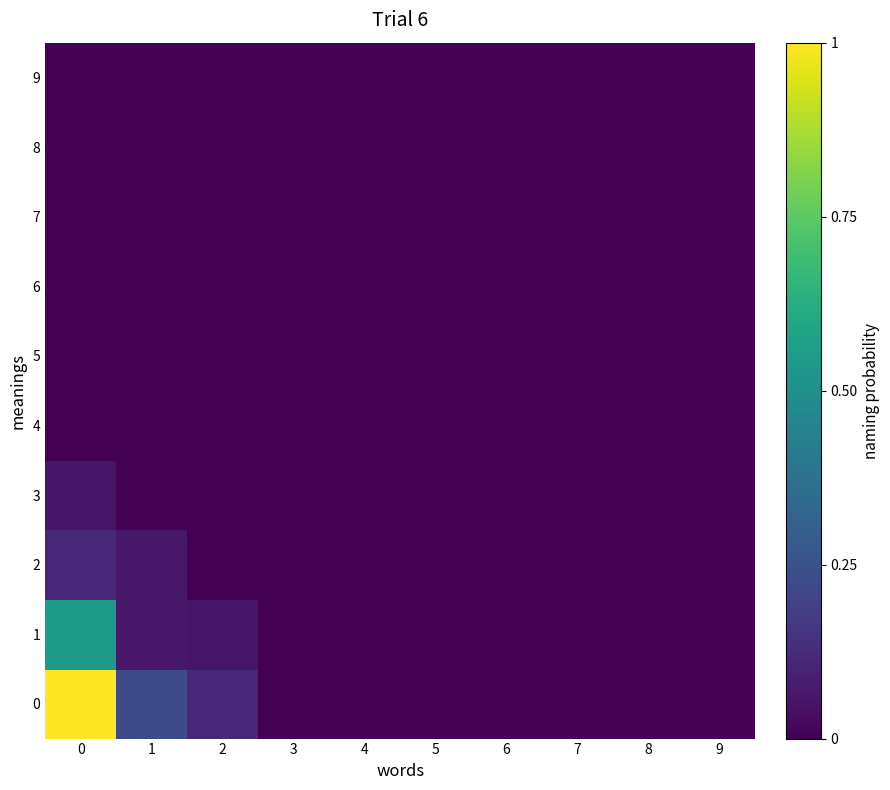

At how many categories does at least one series exceed 0?

3